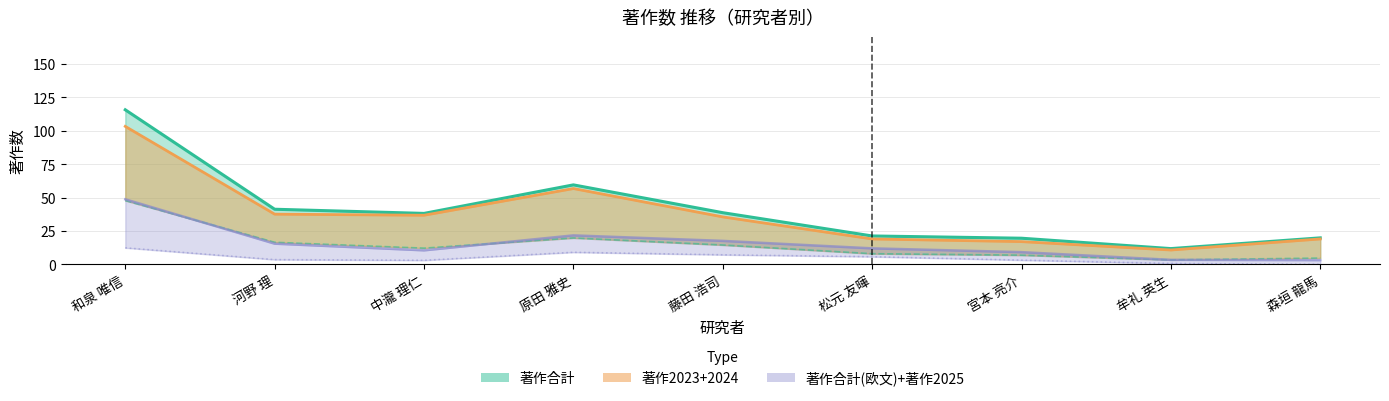

Which series has the largest range (max minus min)?

著作合計